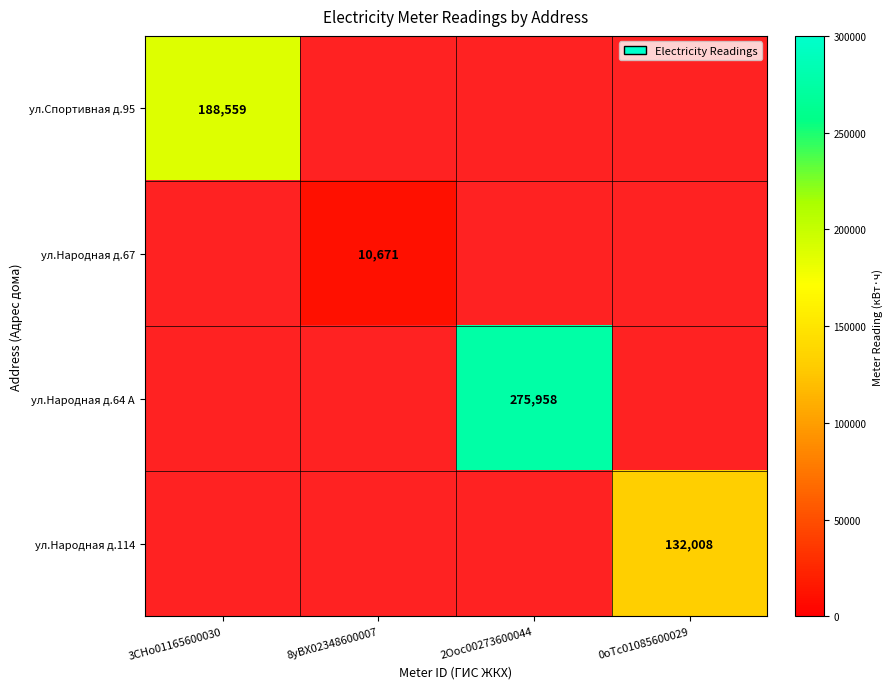

Count the number of data series in this chart.

4